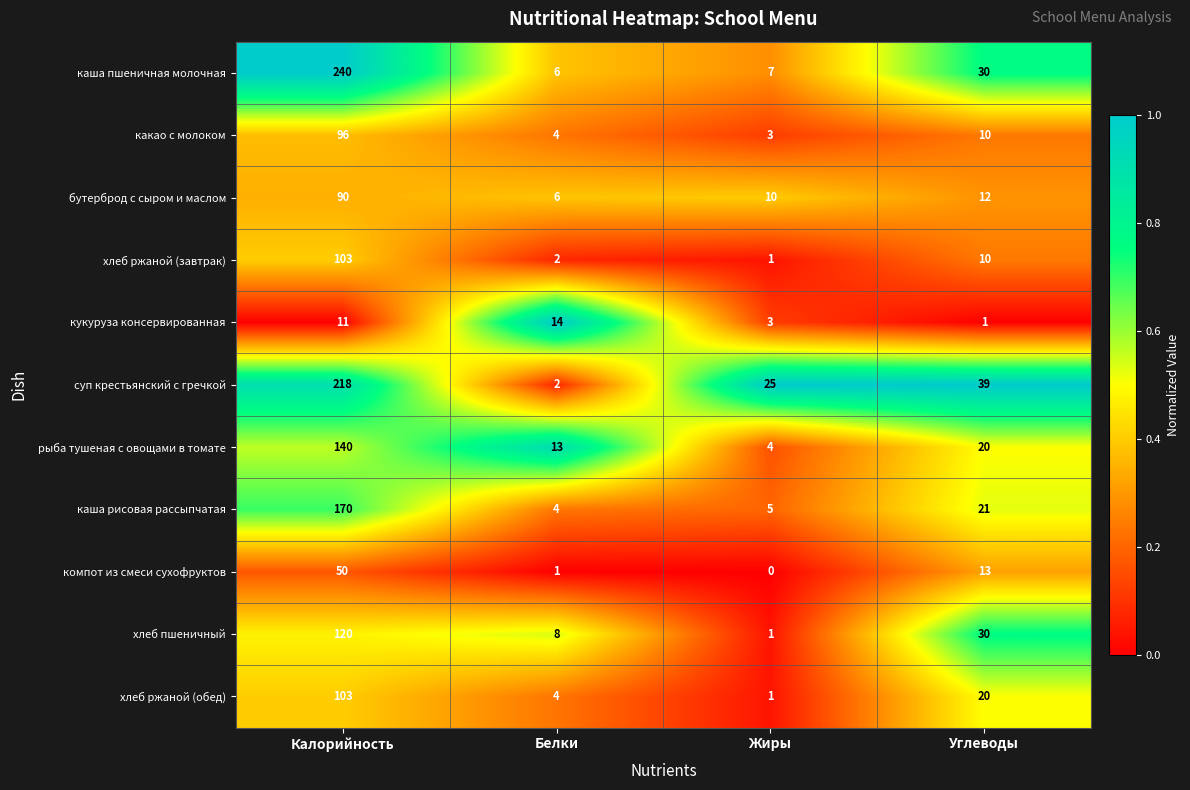

What value does the кукуруза консервированная series have at Жиры?

3